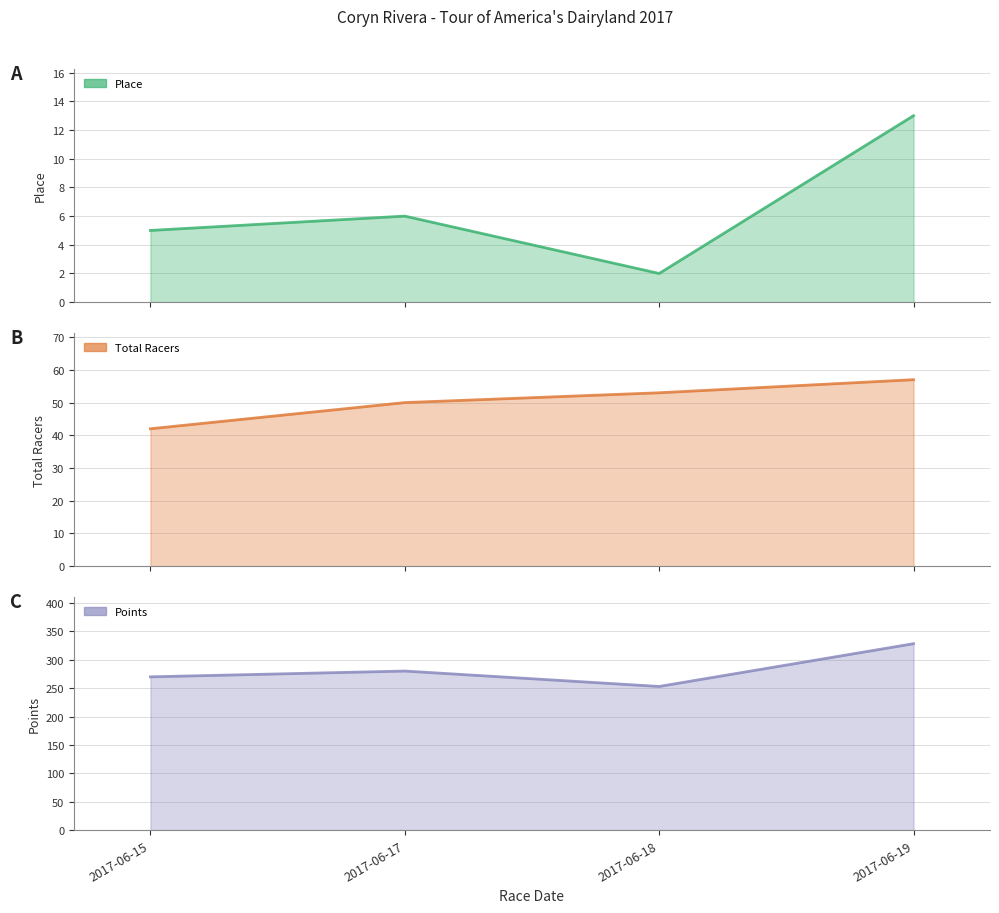

Rank the series by their average value, from lowest to highest.

Place, Total Racers, Points